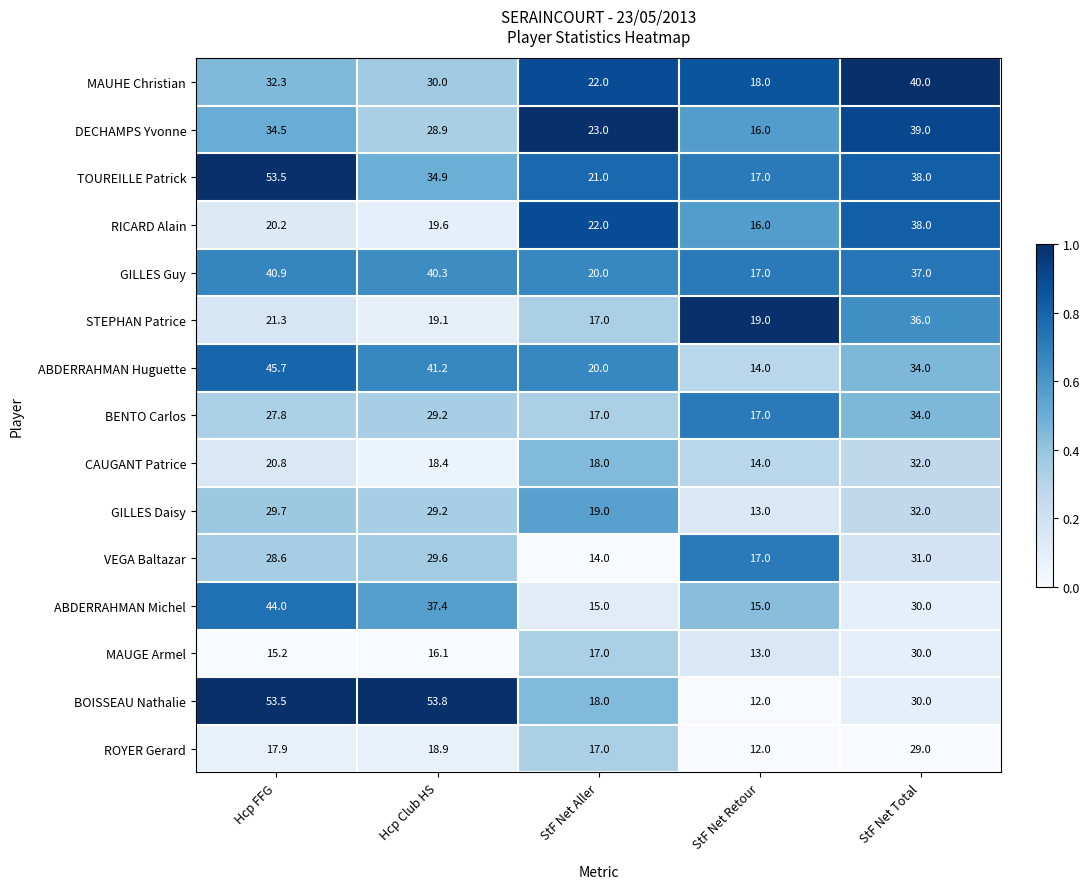

Which series changed the most between Hcp FFG and StF Net Total?

BOISSEAU Nathalie